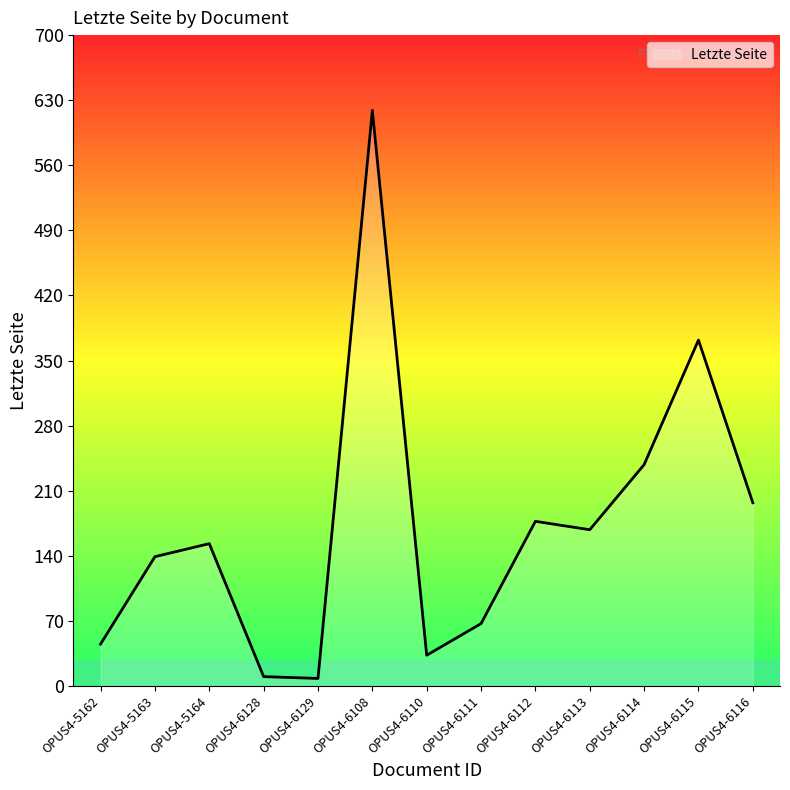

Read the value at OPUS4-6110, to the nearest 10.

30